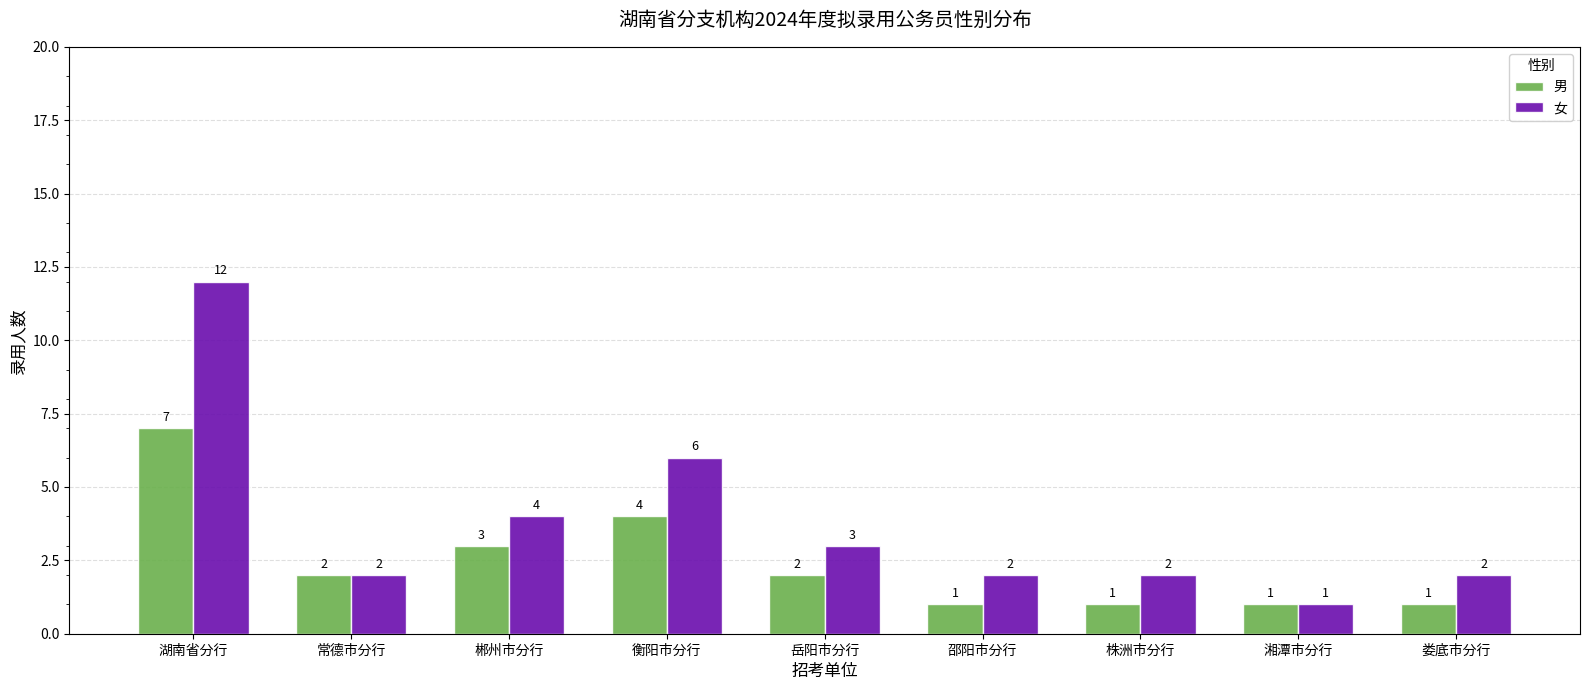

The value of 男 at 湖南省分行 is 7. True or false?

True